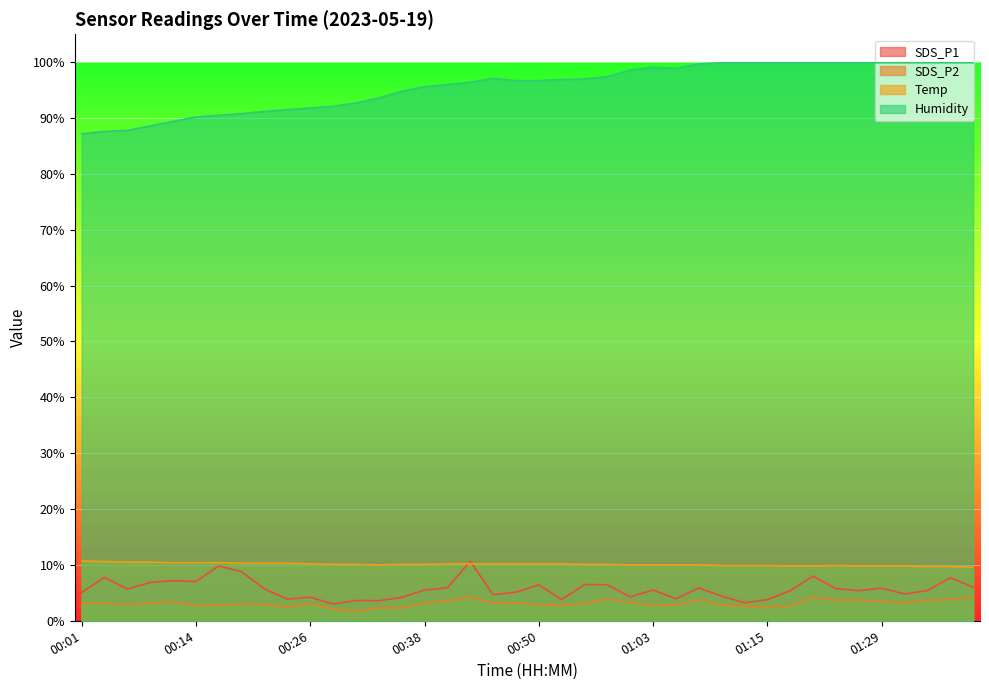

Is the value of SDS_P1 at 00:04 greater than the value of Temp at 00:58?

No